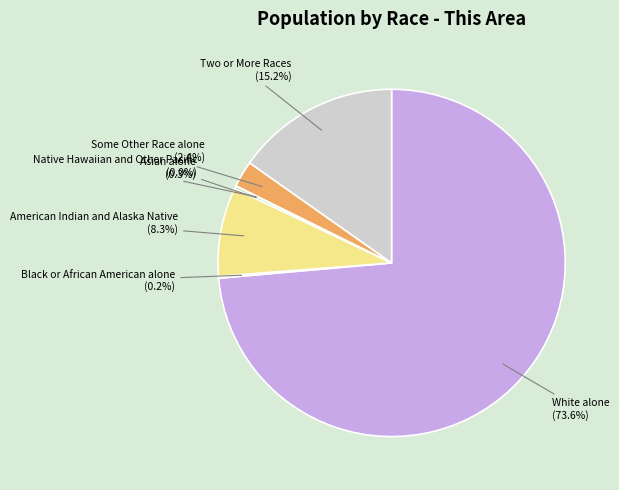

Is there a majority slice in this chart?

Yes